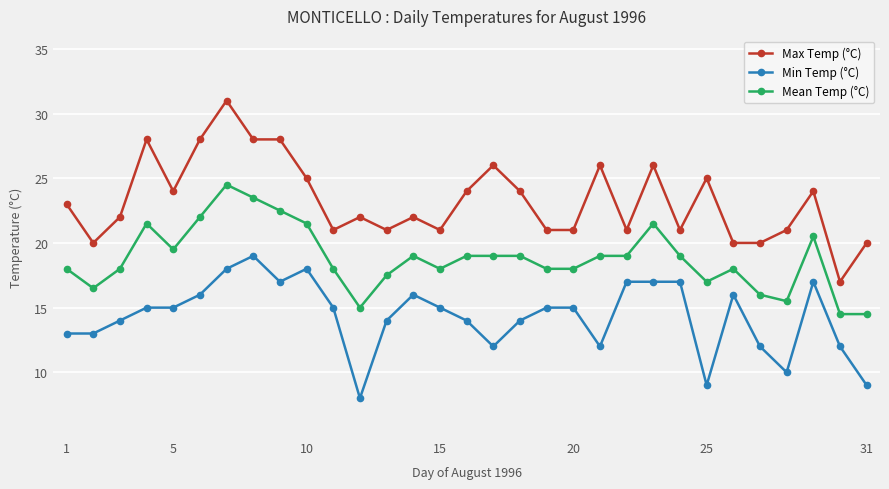

What is the difference between the second highest and minimum values in the Mean Temp (°C) series?

9.0